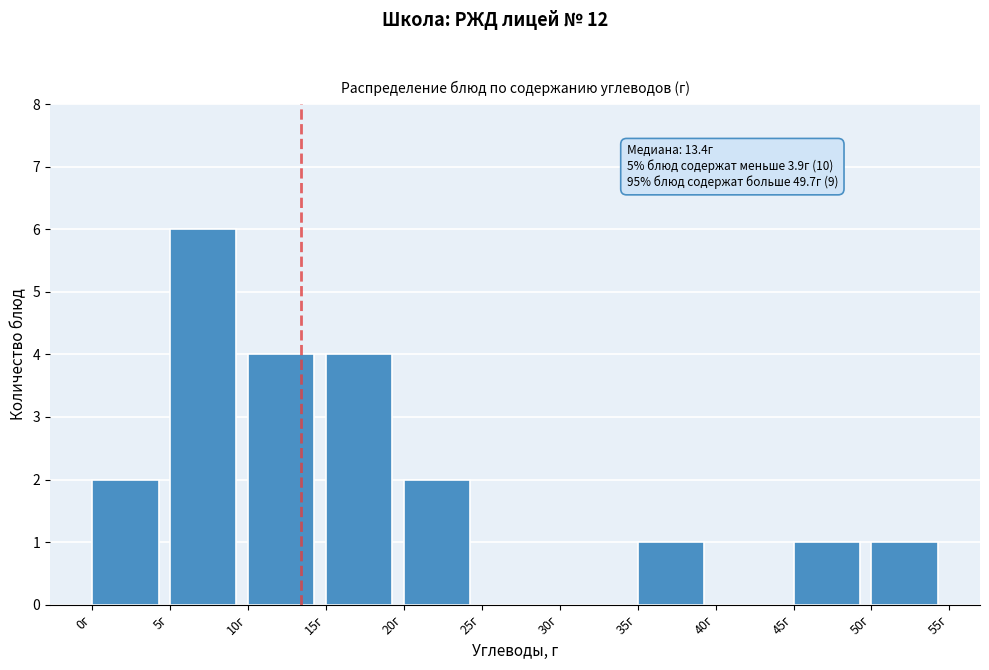

Which range on the x-axis has the tallest bar?

5 to 10